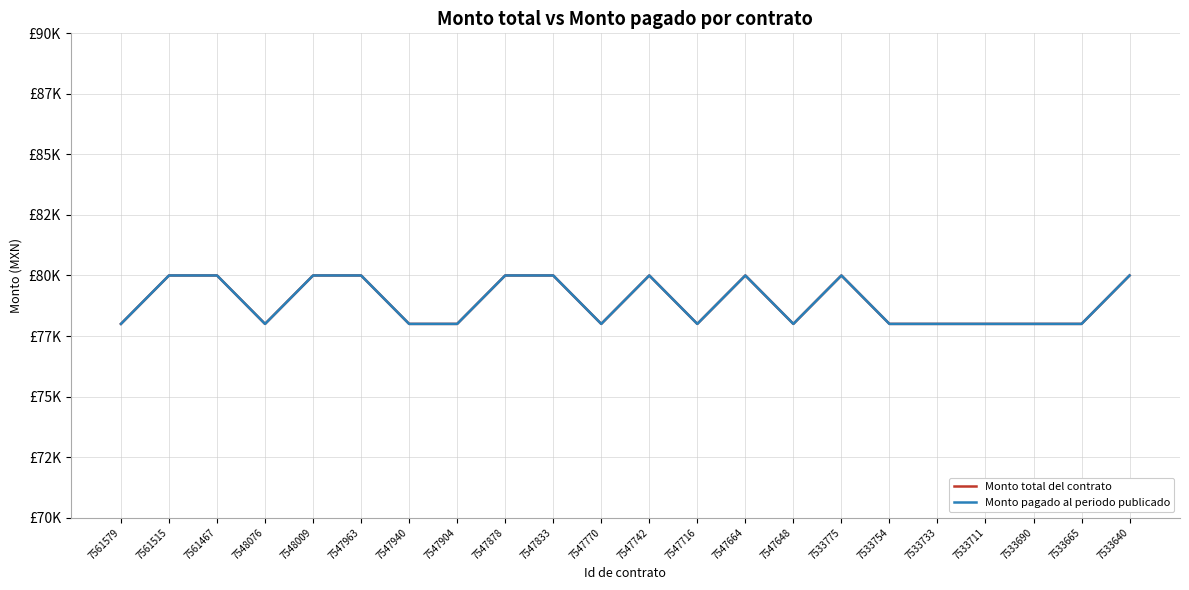

Does the chart have visible grid lines?

Yes